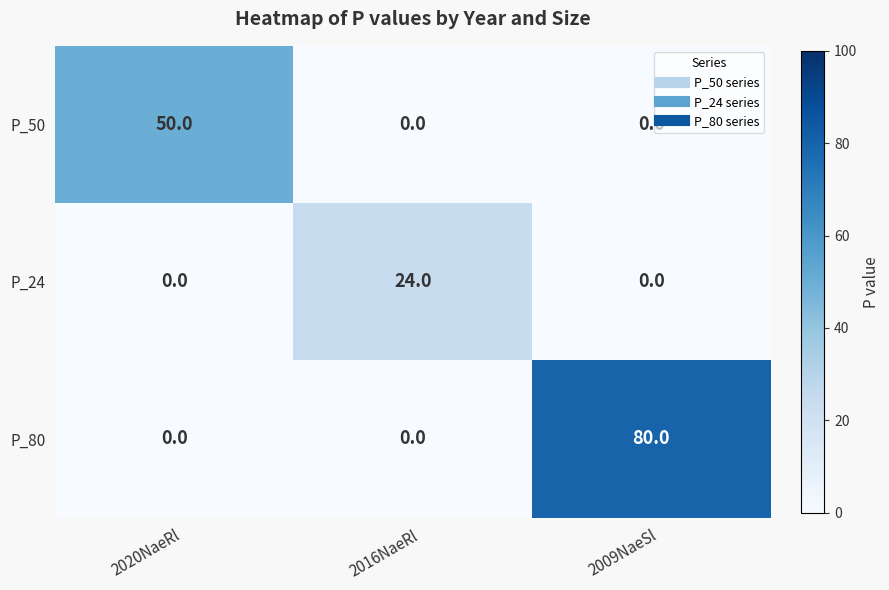

True or false: P_50 has a value of 0 at 2009NaeSl.

True